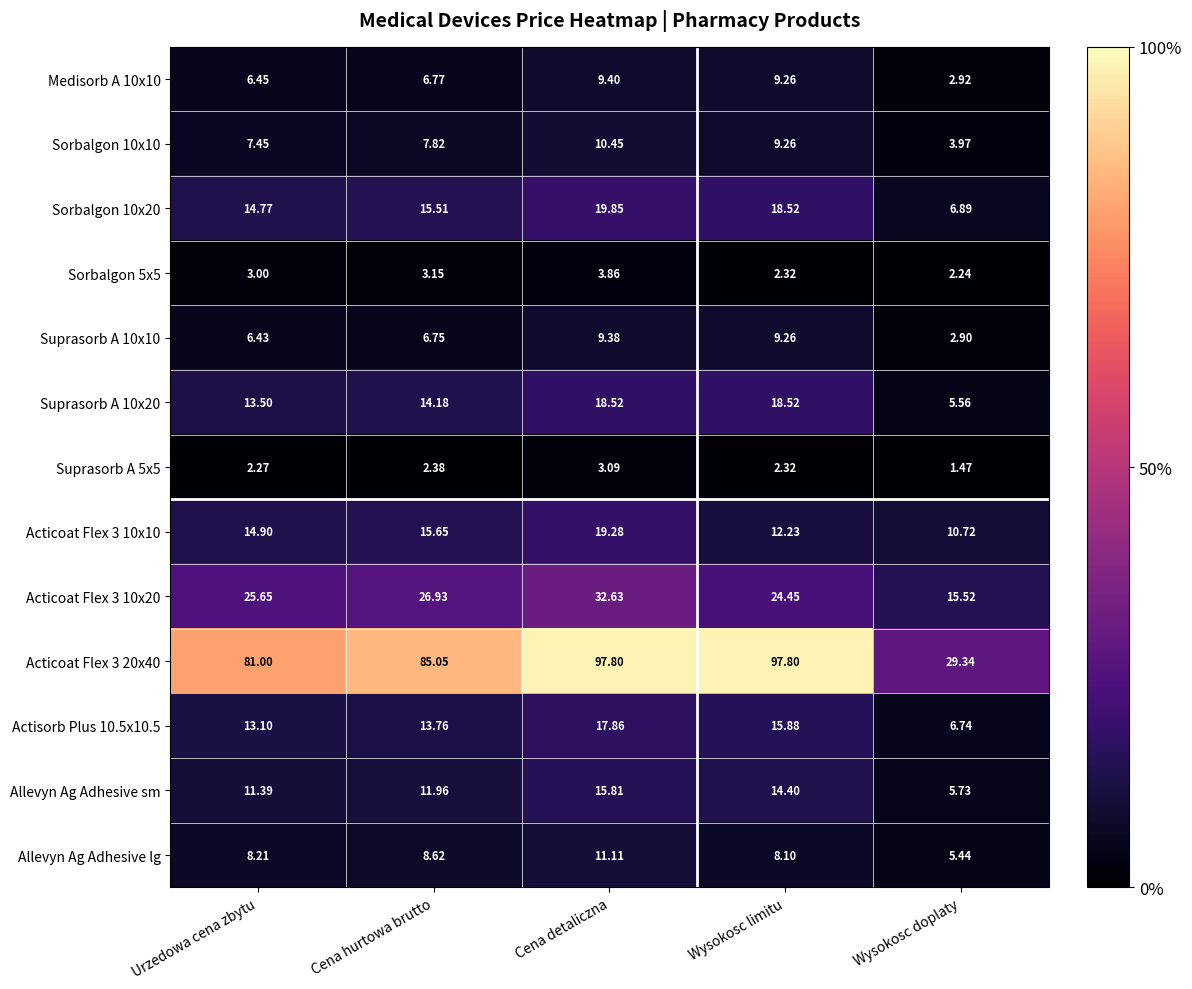

At Cena hurtowa brutto, list the series in order from smallest to largest.

Suprasorb A 5x5, Sorbalgon 5x5, Suprasorb A 10x10, Medisorb A 10x10, Sorbalgon 10x10, Allevyn Ag Adhesive lg, Allevyn Ag Adhesive sm, Actisorb Plus 10.5x10.5, Suprasorb A 10x20, Sorbalgon 10x20, Acticoat Flex 3 10x10, Acticoat Flex 3 10x20, Acticoat Flex 3 20x40